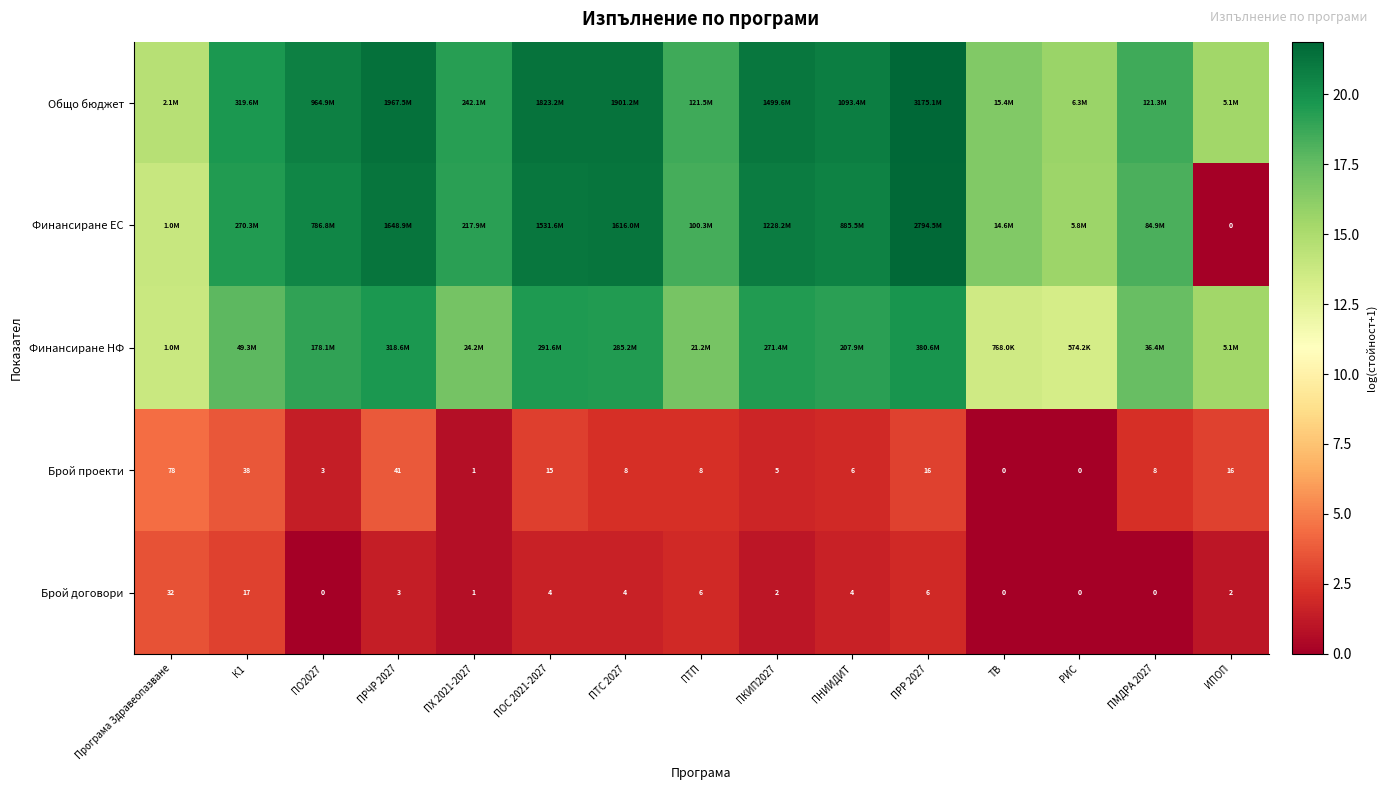

At which label does Брой договори reach its peak?

Програма Здравеопазване